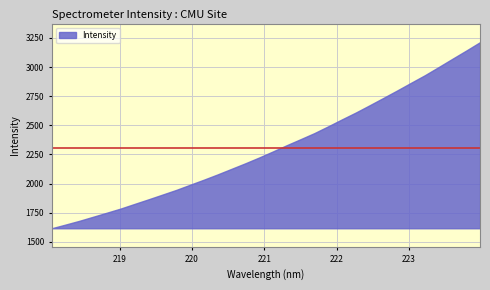

True or false: there are more than 1 points higher than both neighbors.

False